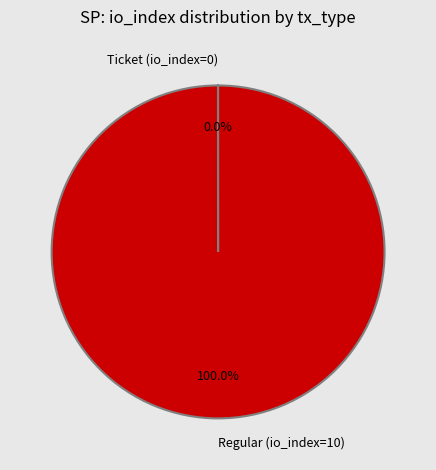

Which slice is the largest?

Regular (io_index=10)